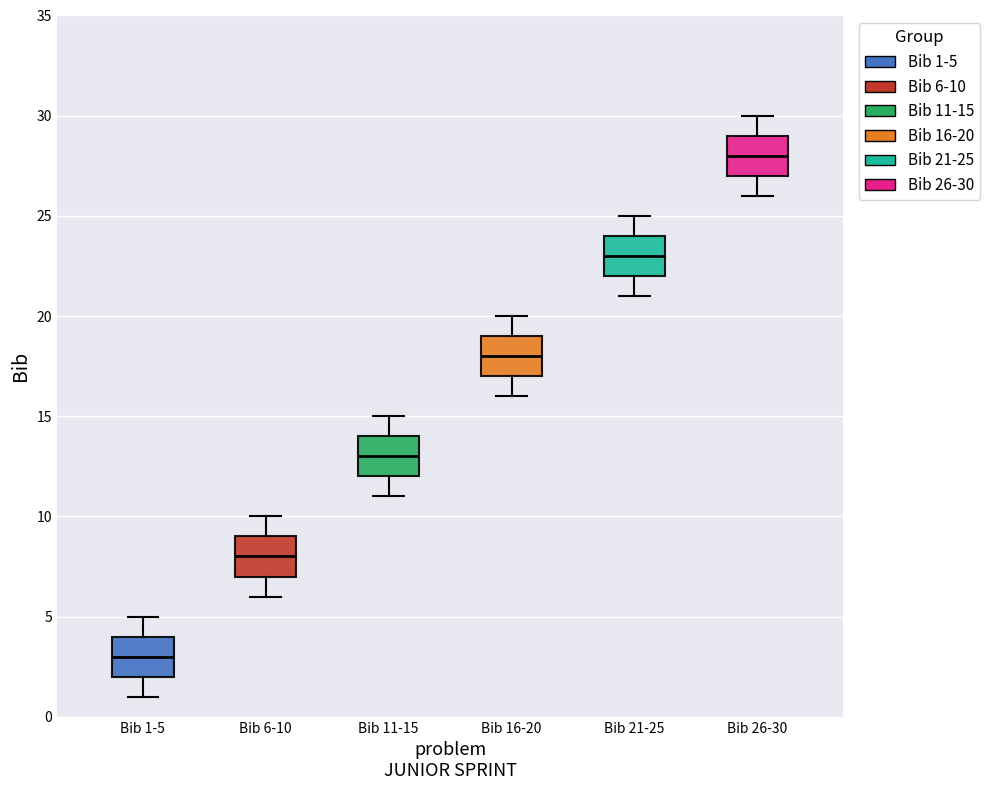

Where does the upper whisker of the box for Bib 26-30 end on the y-axis? The values are not printed on the chart, so give them approximately, as read against the axis.

30